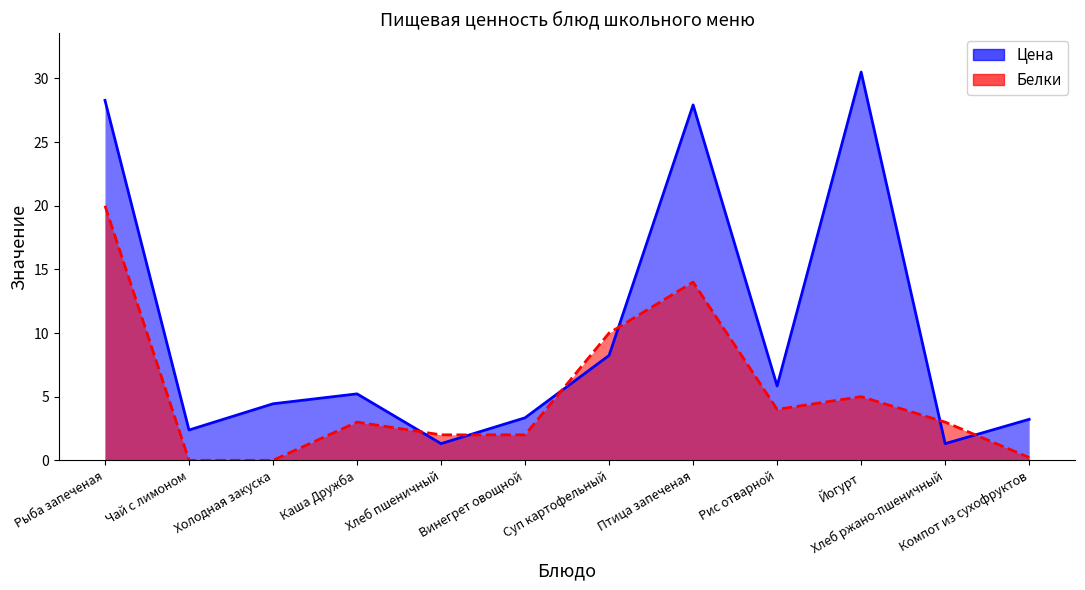

Which series has the widest spread of values?

Цена